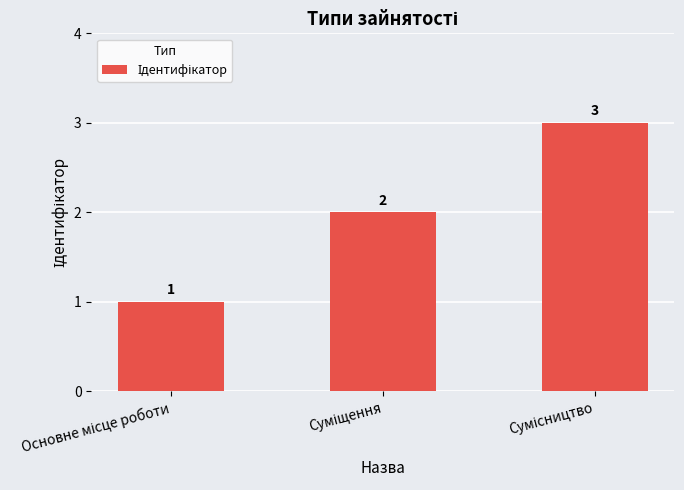

Are the bars grouped side by side (vs. stacked)?

No